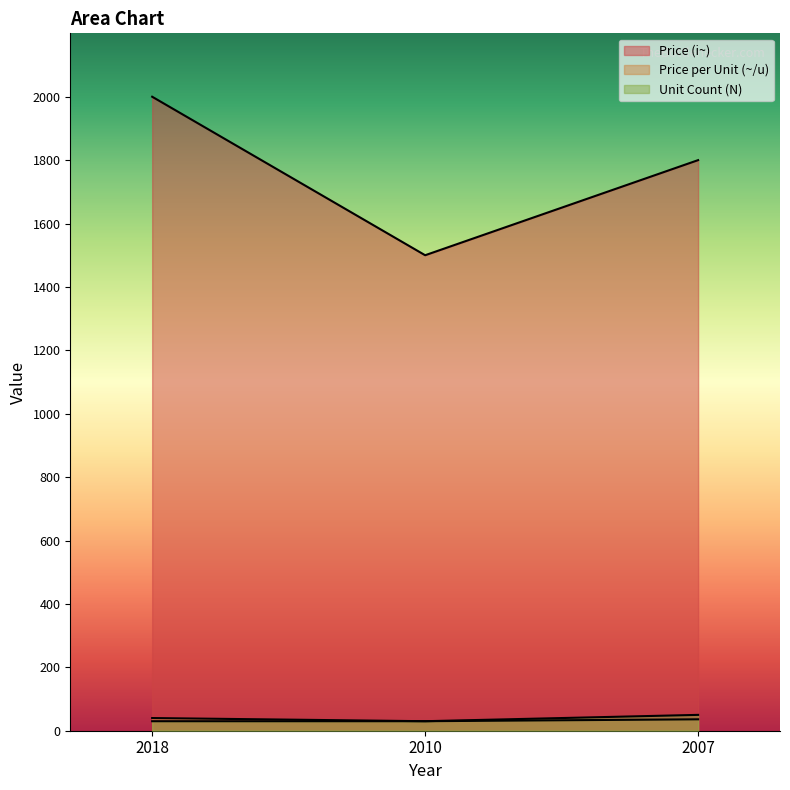

At which label does Price per Unit (~/u) first exceed 36?

2018